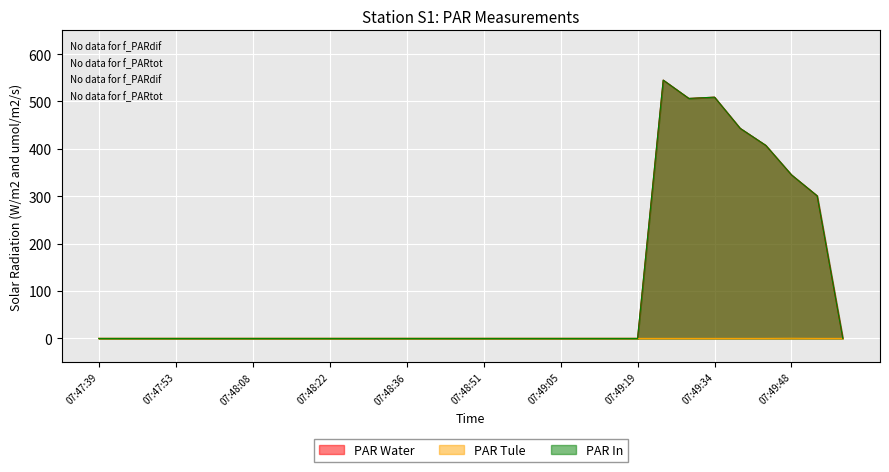

True or false: PAR Tule and PAR In cross at least once.

False